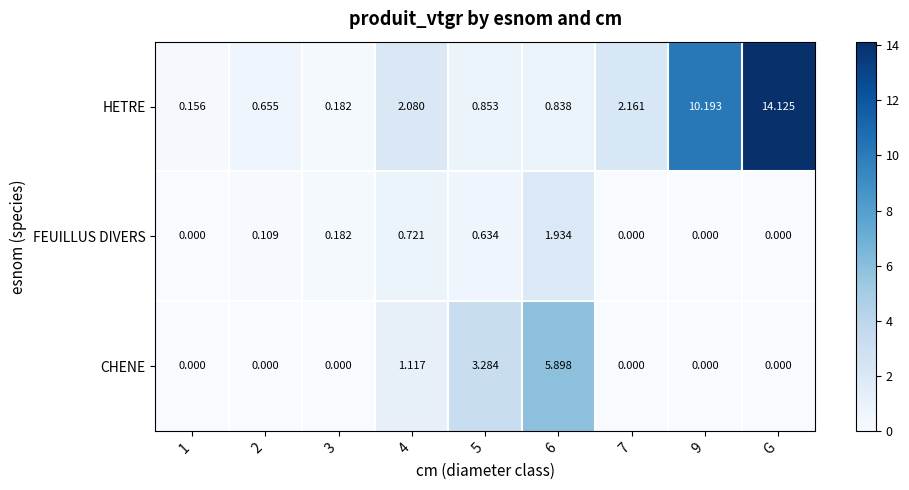

Rank the series at 4 from lowest to highest value.

FEUILLUS DIVERS, CHENE, HETRE